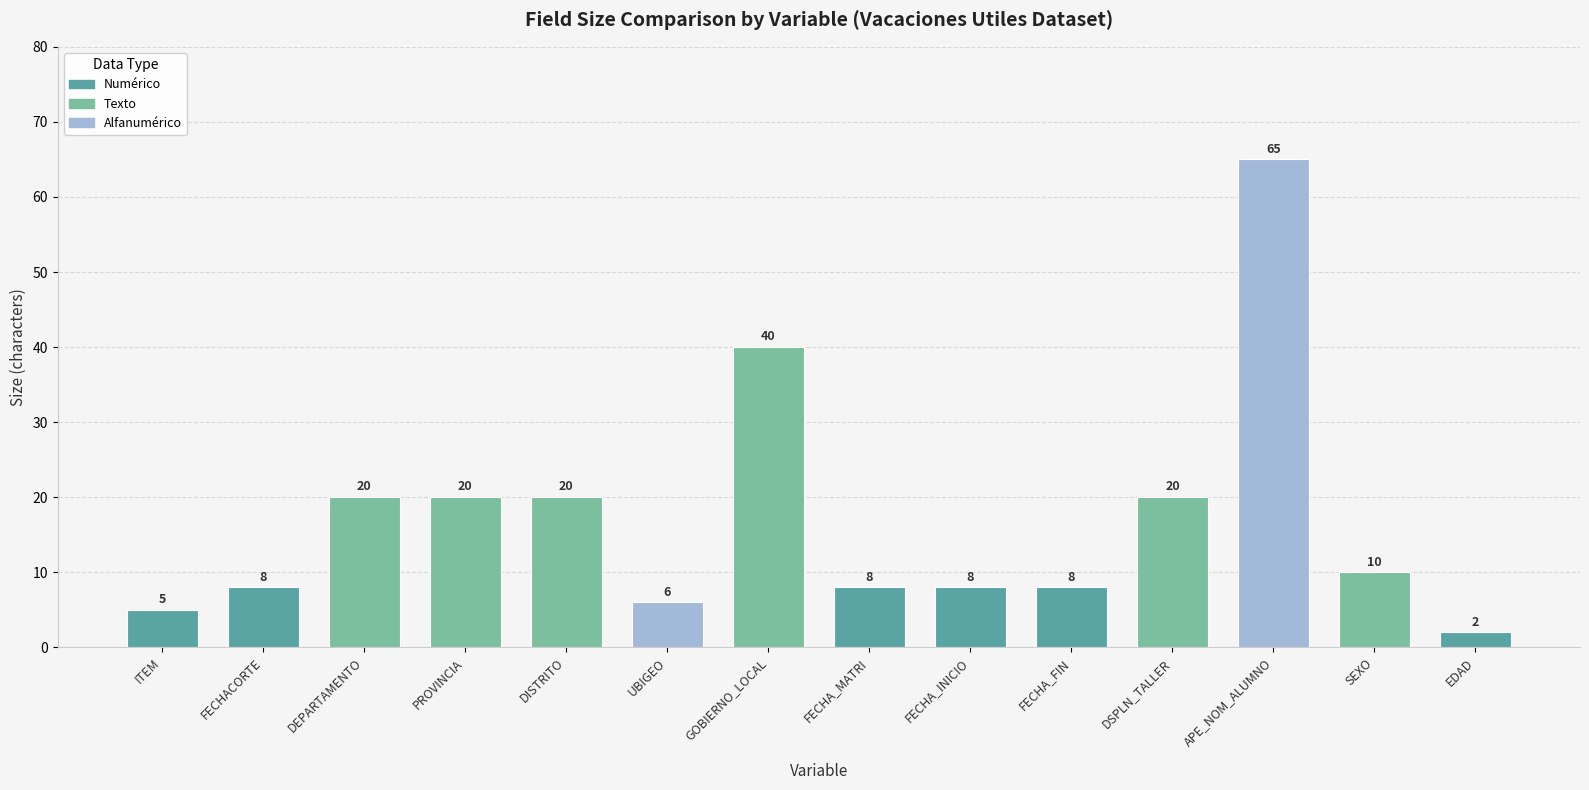

What is the difference between the values at EDAD and FECHA_FIN?

6